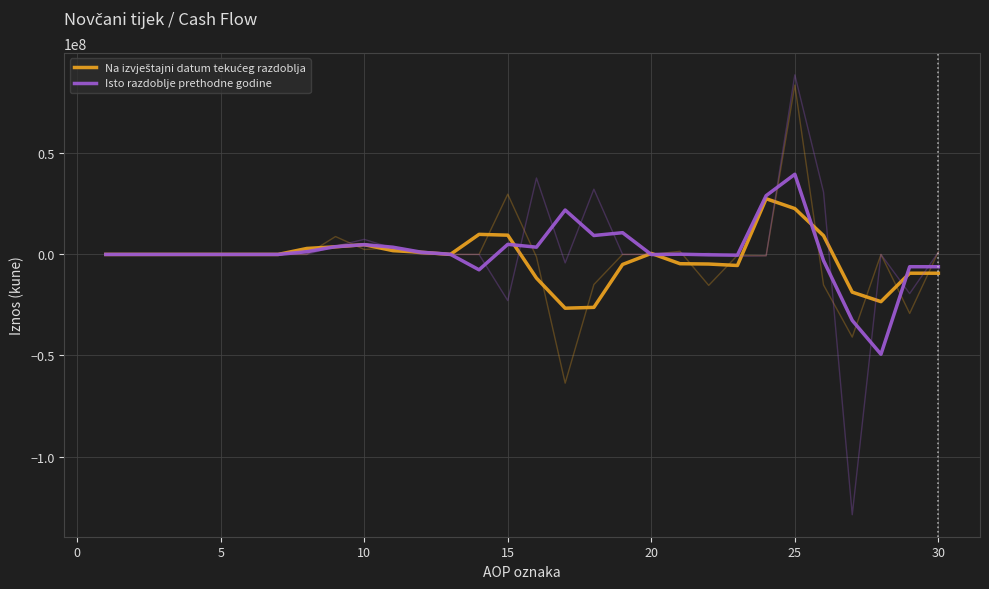

What is the average value of the Isto razdoblje prethodne godine series?

960265.8